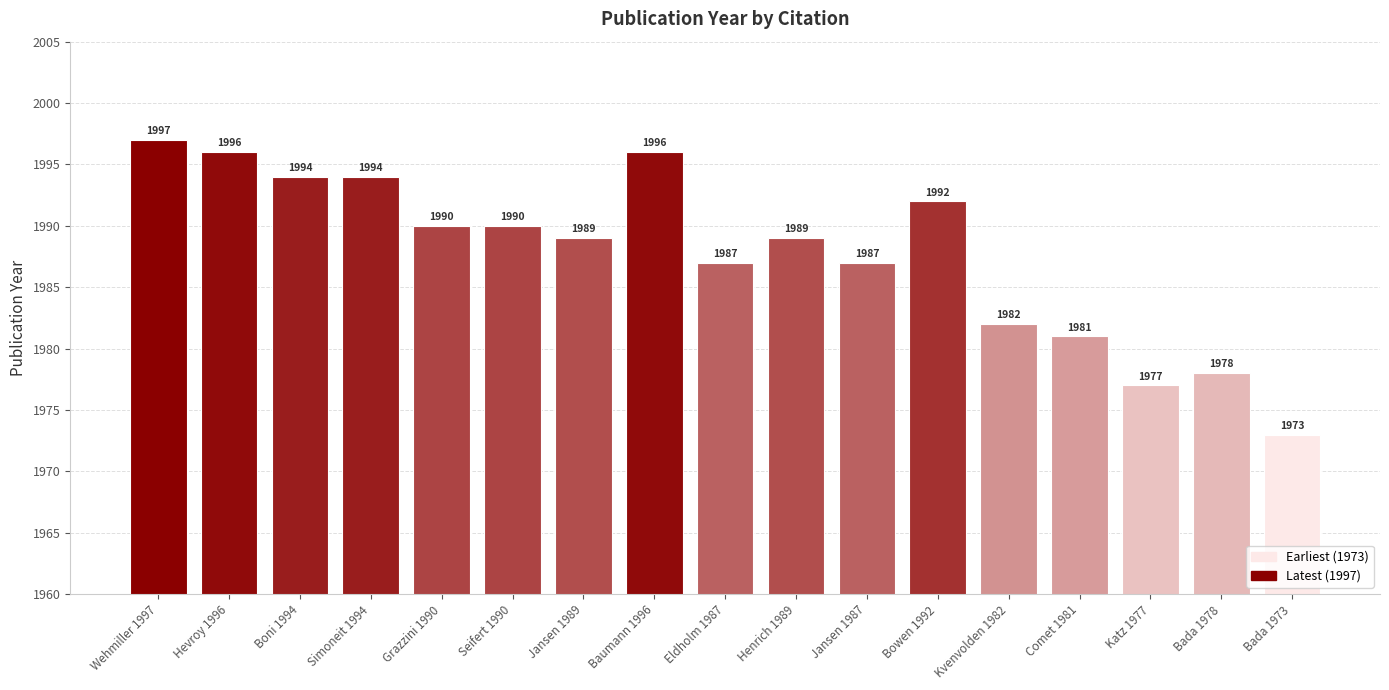

What is the label of the 8th bar from the right?

Henrich 1989